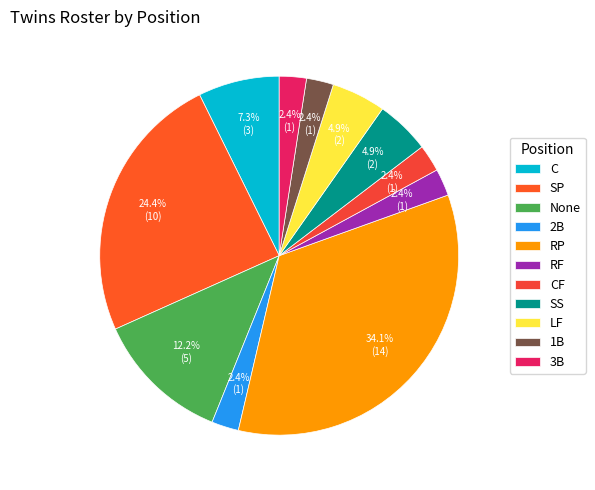

Which has a higher value, None or CF?

None